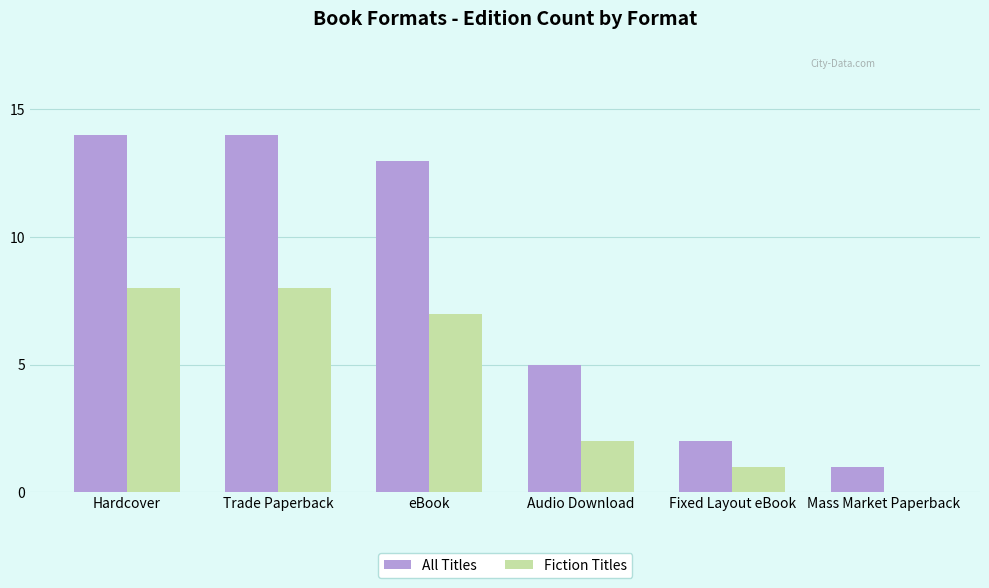

How many Fiction Titles values are between 1 and 8?

5